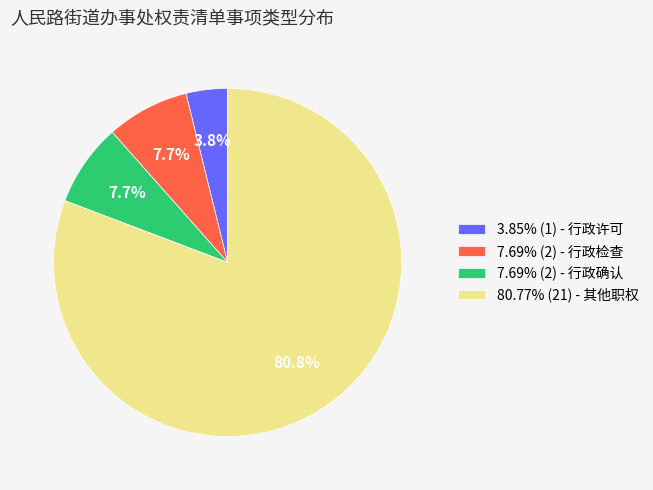

Approximately how many times larger is the value at 80.77% (21) - 其他职权 compared to 7.69% (2) - 行政确认?

10.5